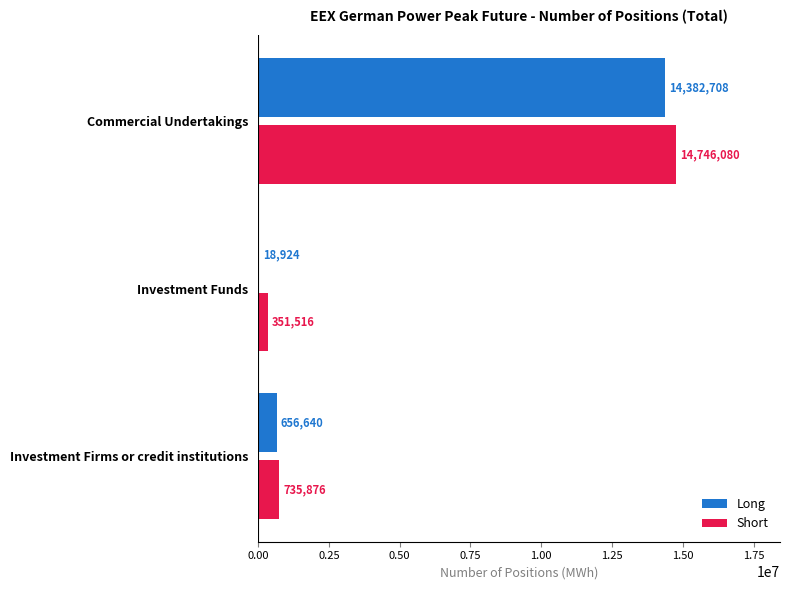

Which series has the largest range (max minus min)?

Short